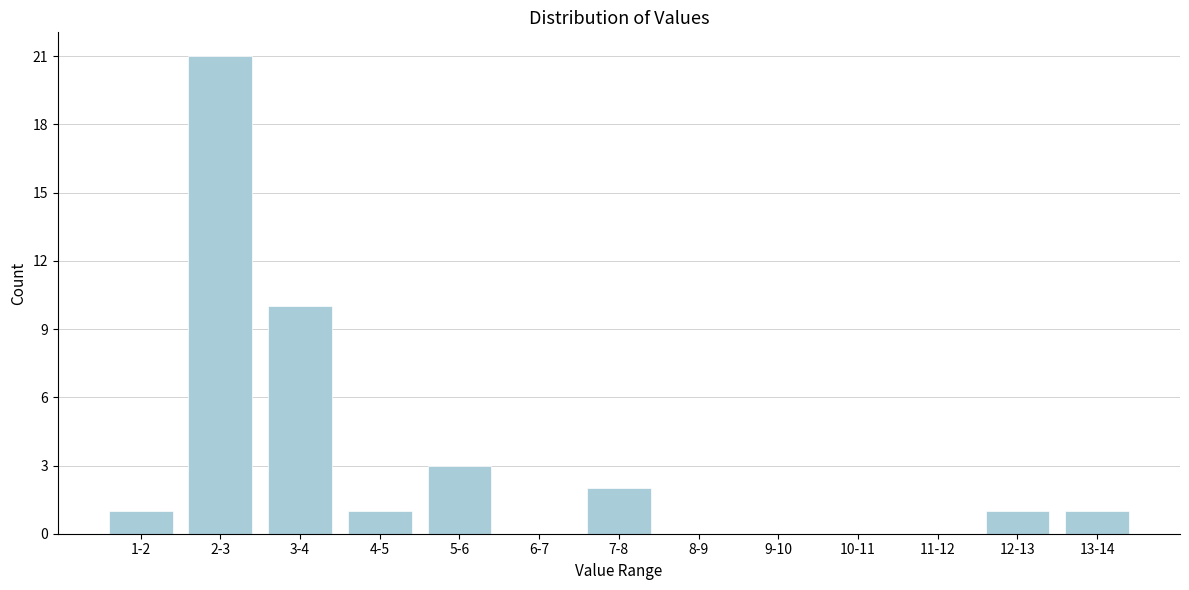

Reading right to left, transcribe all the data shown in this chart.

13-14=1	12-13=1	11-12=0	10-11=0	9-10=0	8-9=0	7-8=2	6-7=0	5-6=3	4-5=1	3-4=10	2-3=21	1-2=1